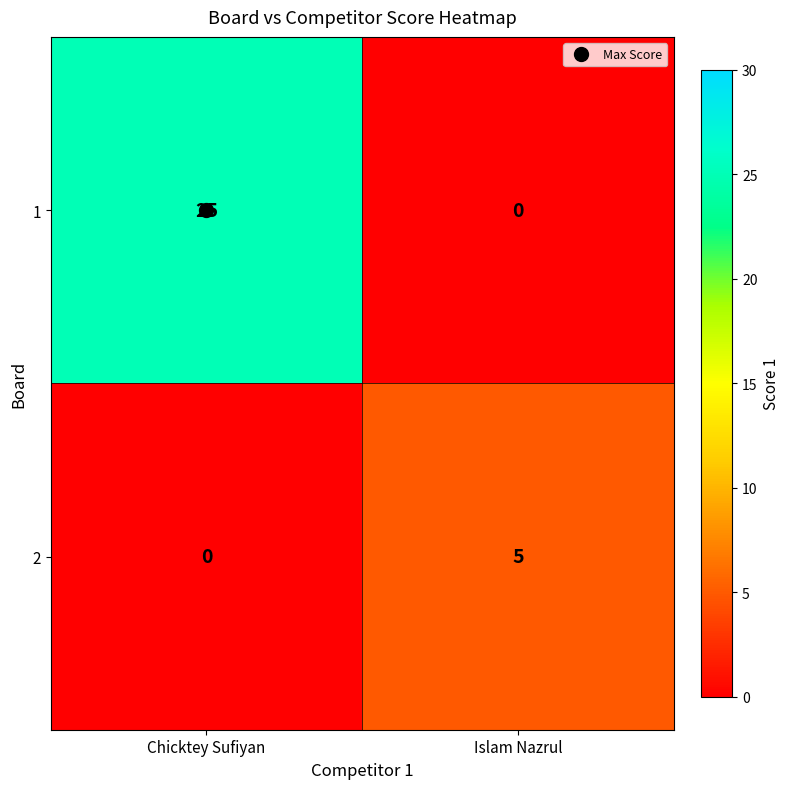

How many positive values does the 2 series have?

1